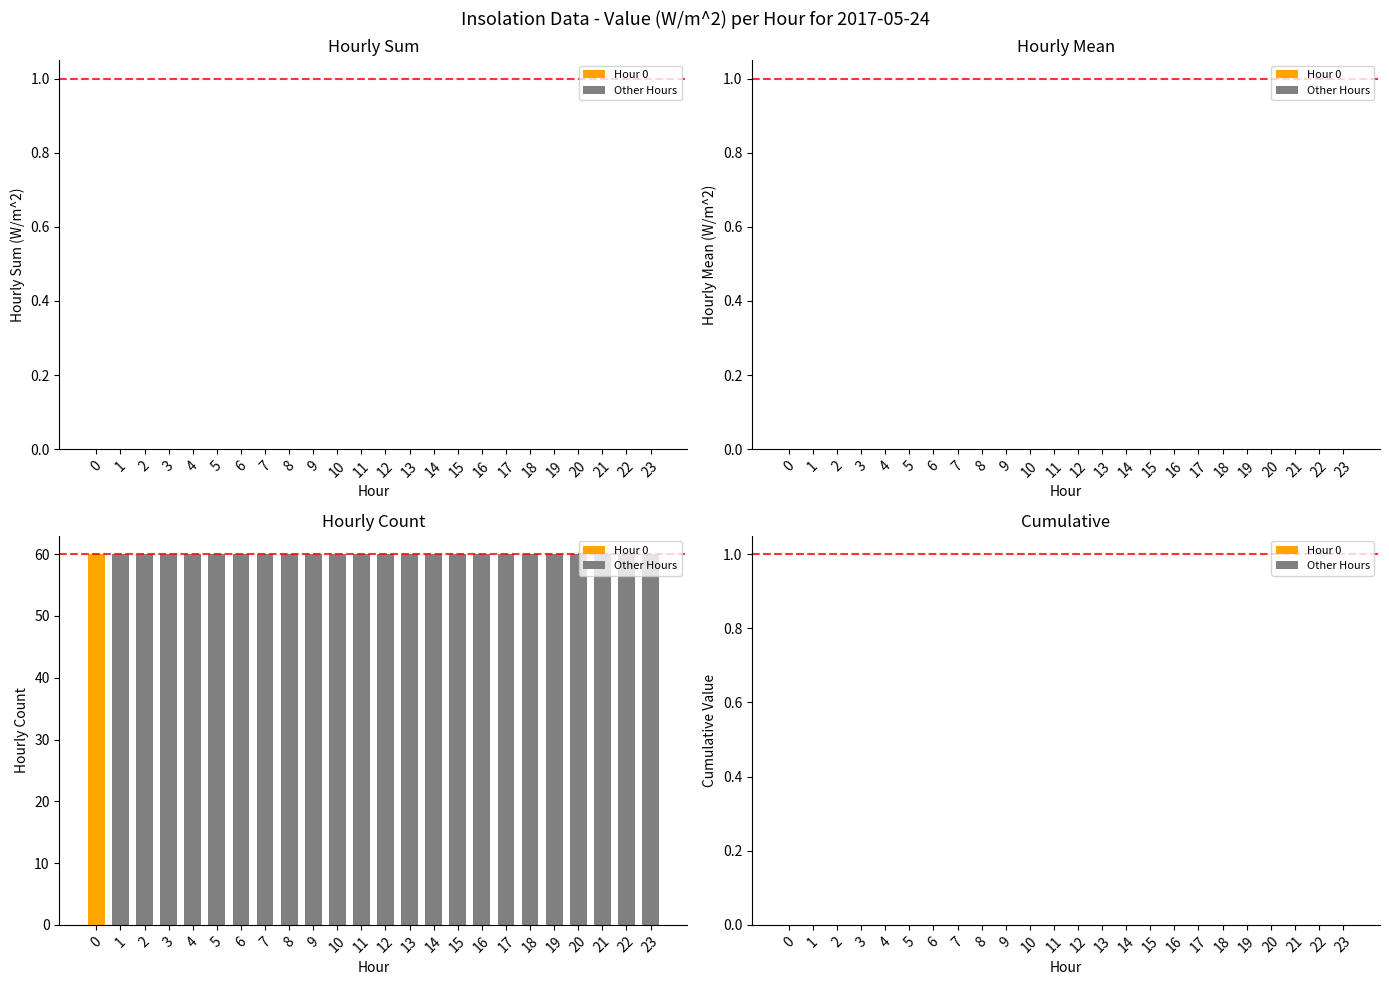

Rank the series by their maximum value, from lowest to highest.

Hourly Sum (W/m^2), Hourly Mean (W/m^2), Cumulative Value, Hourly Count